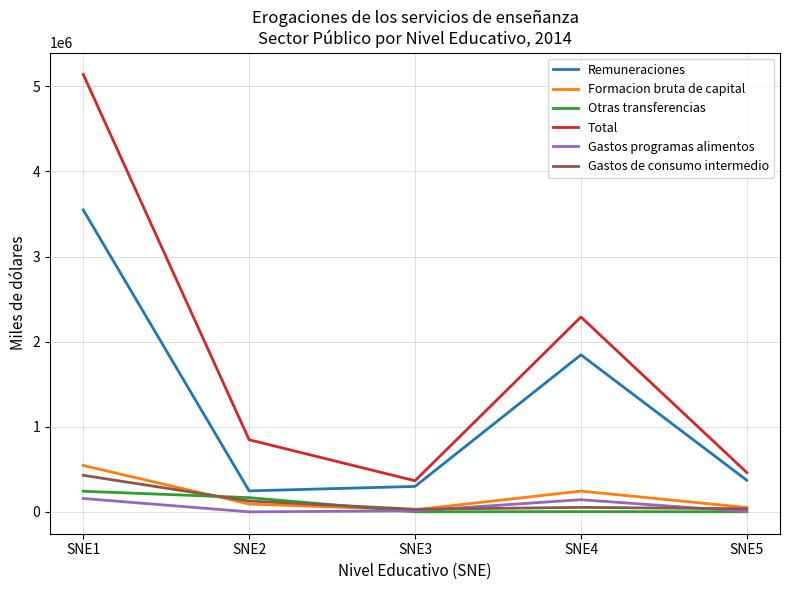

What is the sum of all Gastos de consumo intermedio values?

675965.0